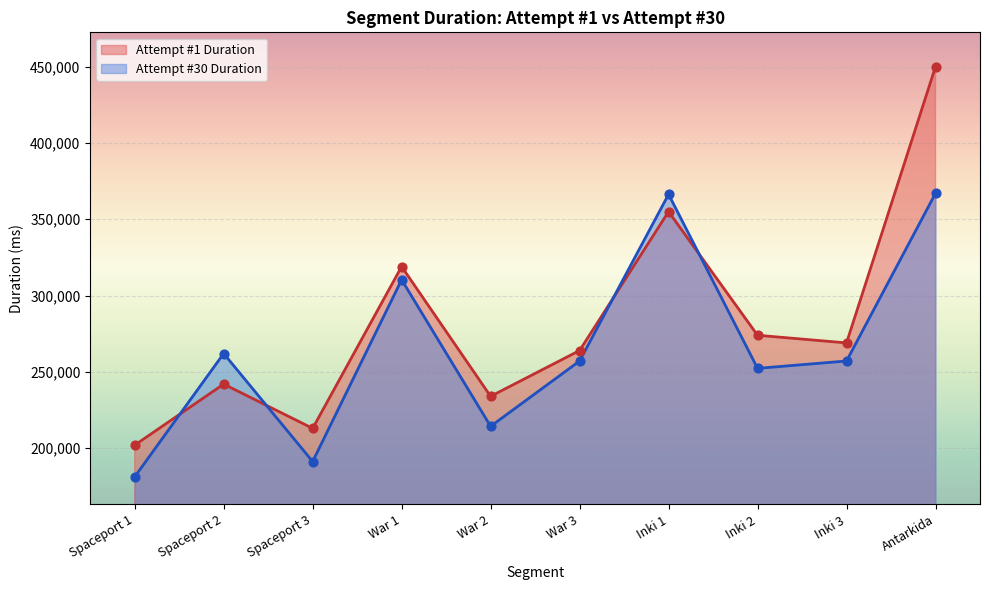

Which series reaches the maximum Y coordinate?

Attempt #1 Duration